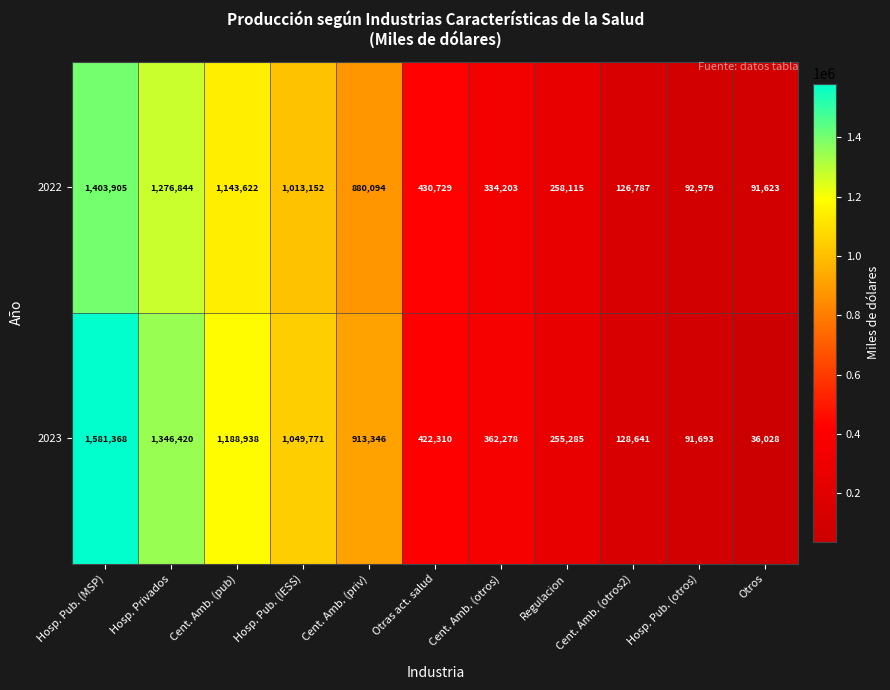

The value of 2022 at Hosp. Pub. (IESS) is 1013152. True or false?

True